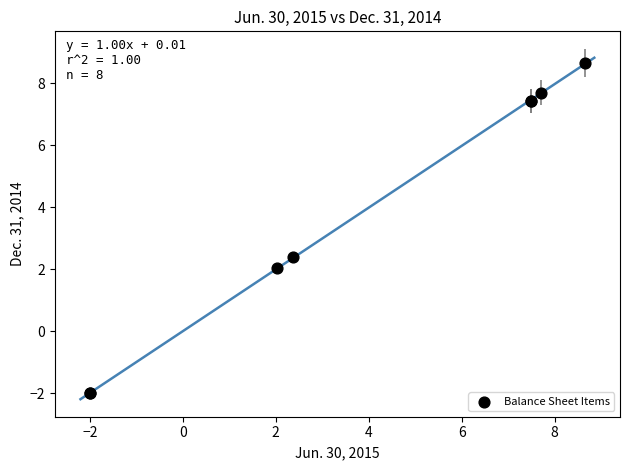

What Y value in the scatter plot is closest to 3?

2.4